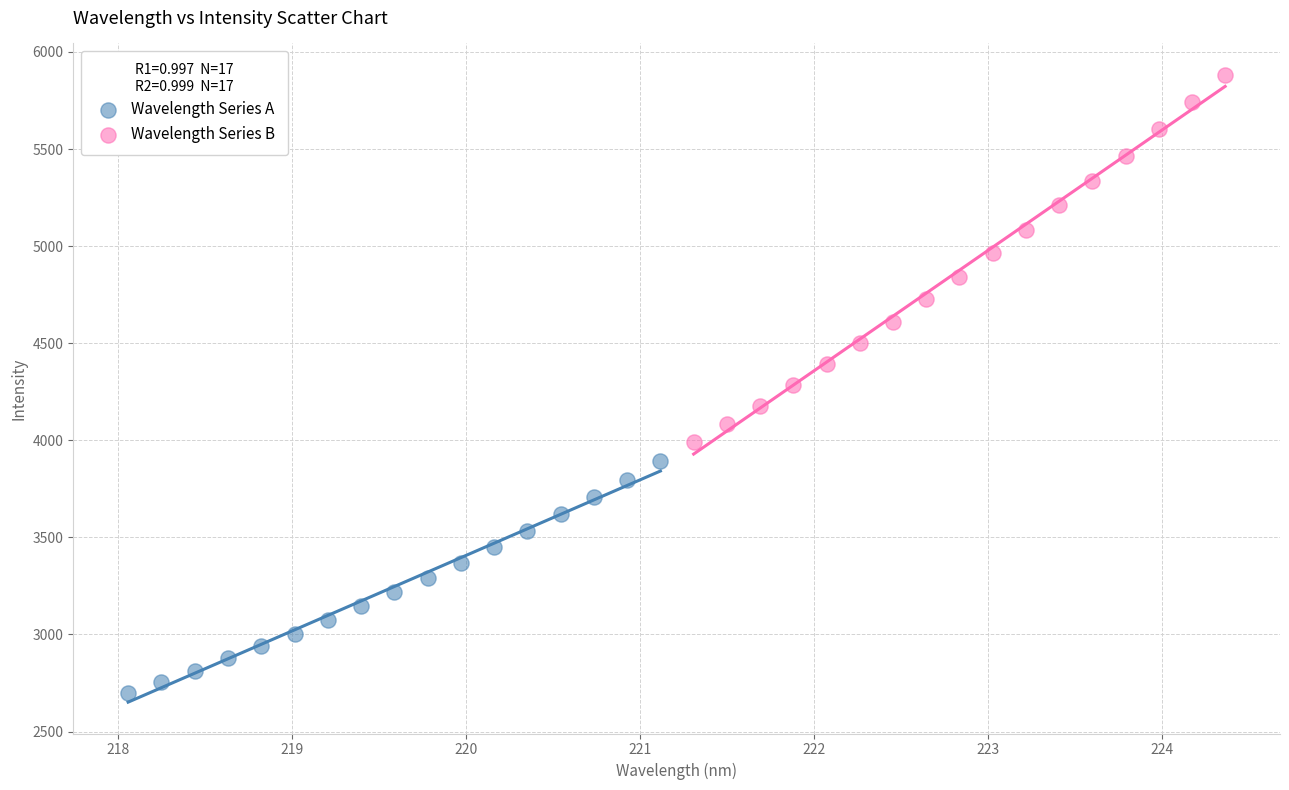

Which series contains the lowest Y value?

Wavelength Series A